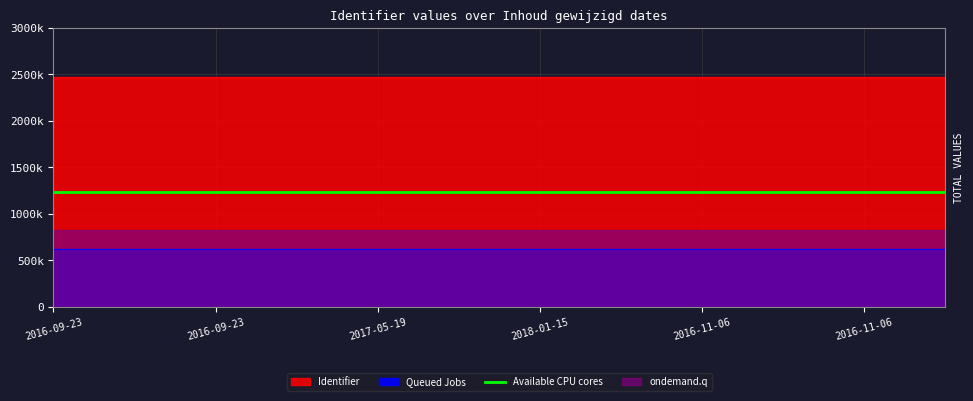

Count the number of categories in the chart.

12